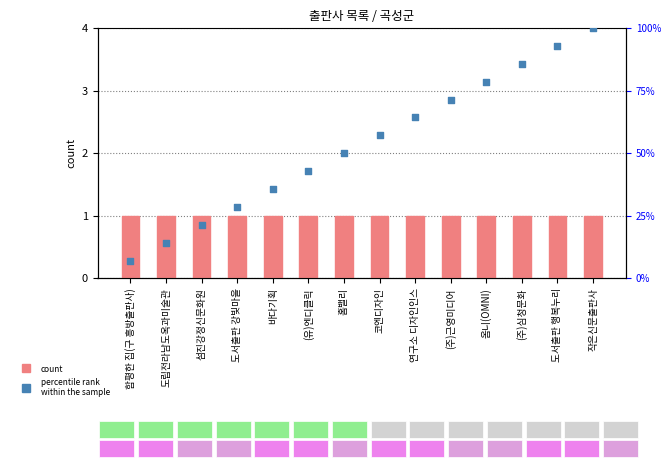

Which series has the widest spread of Y values?

percentile rank within the sample